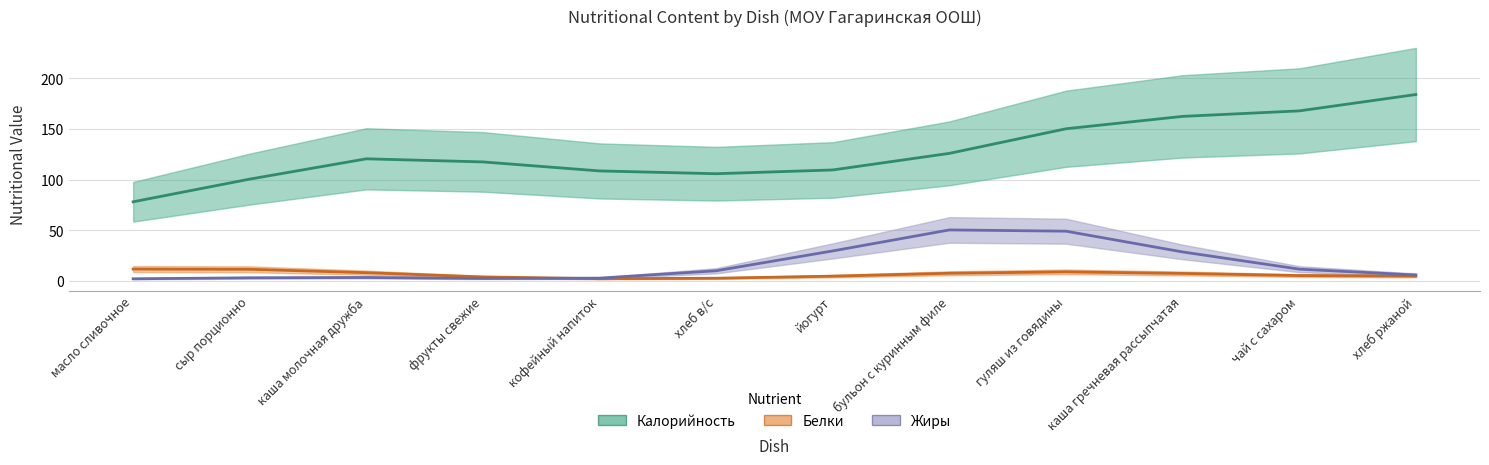

What is the label of the 11th point from the left?

чай с сахаром